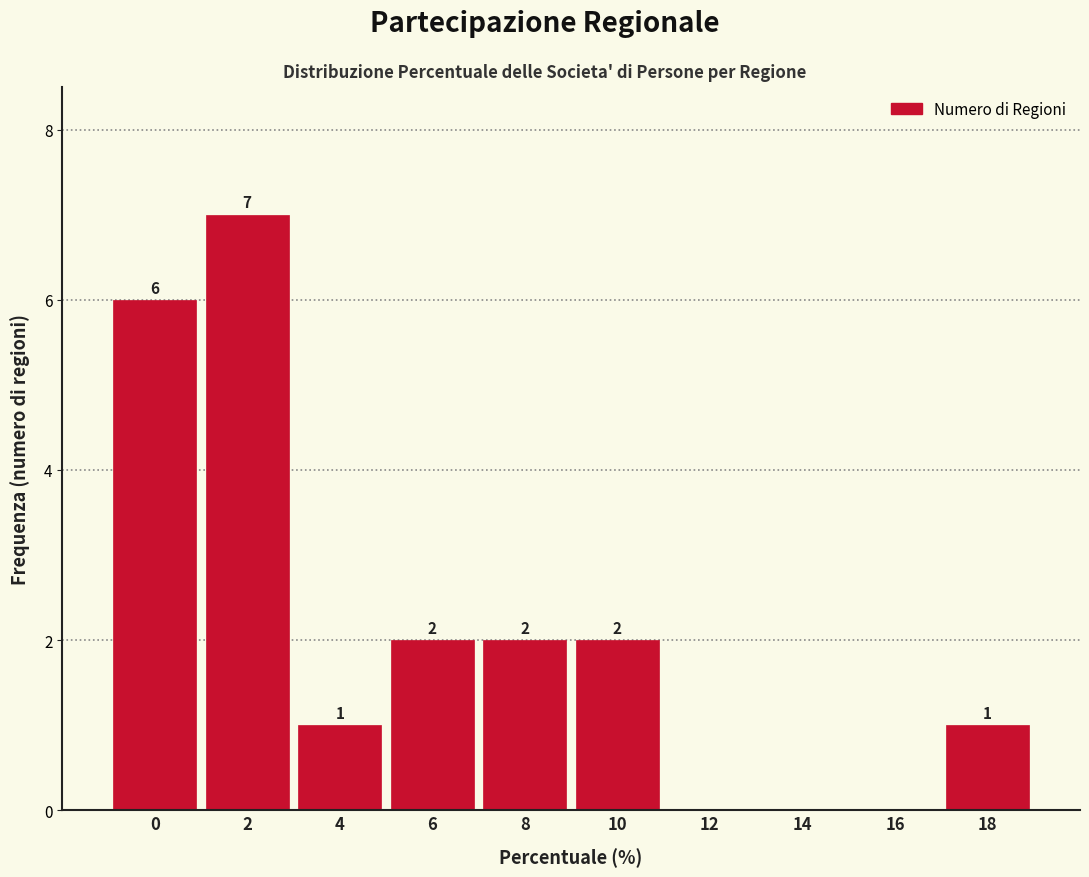

Reading left to right, transcribe all the data shown in this chart.

0=6	2=7	4=1	6=2	8=2	10=2	12=0	14=0	16=0	18=1